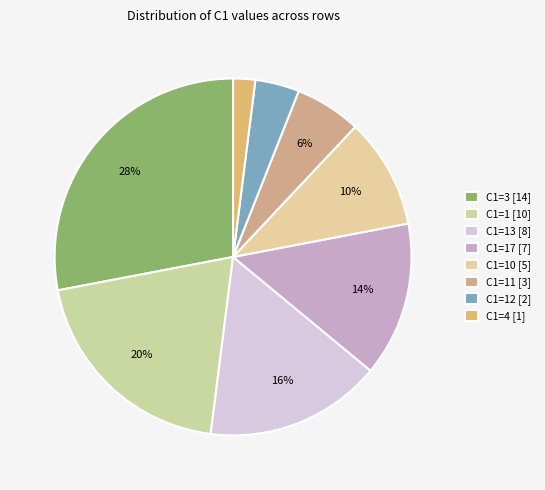

Is there any slice that represents more than half of the pie?

No